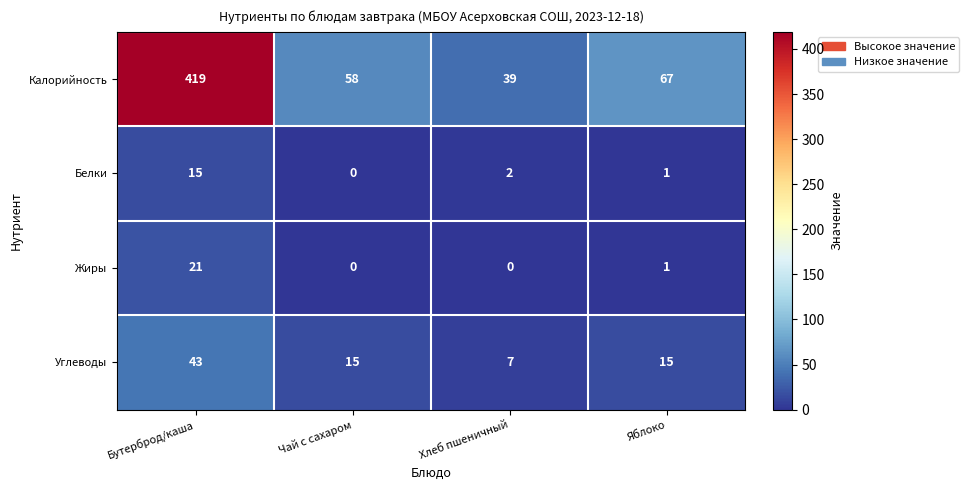

Which category has the lowest value in the Белки series?

Чай с сахаром